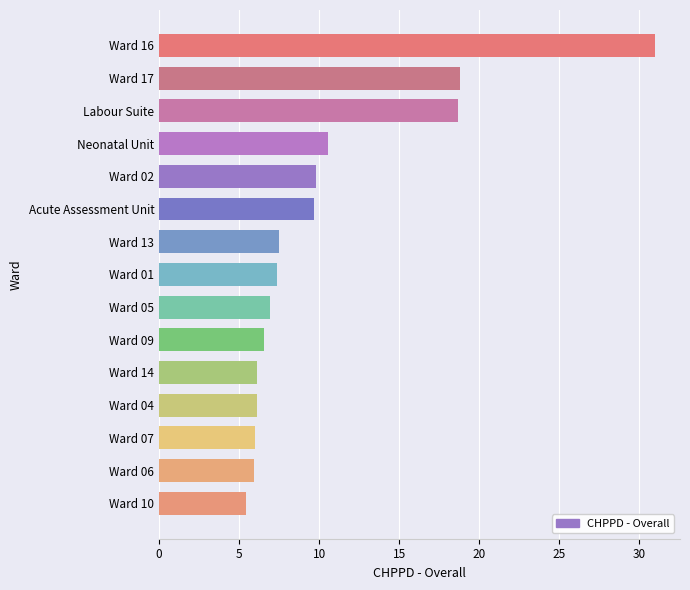

How many categories are shown in the chart?

15